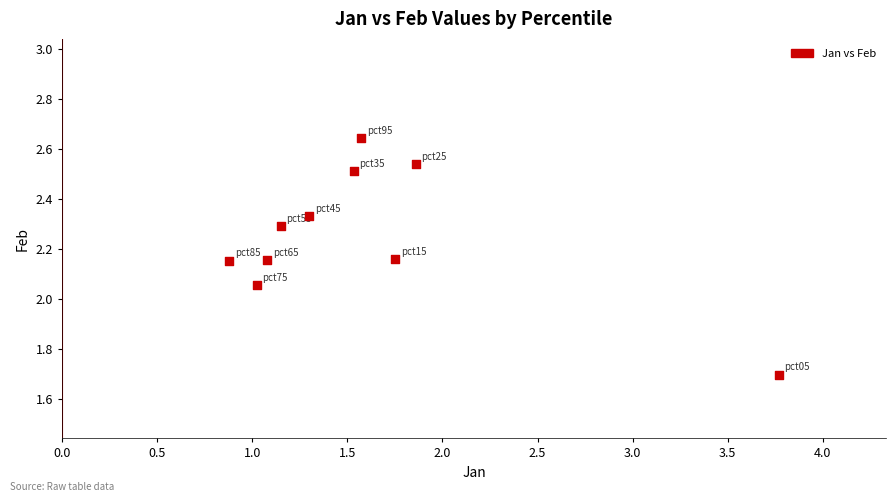

What is the range of X values (max minus min)?

2.9